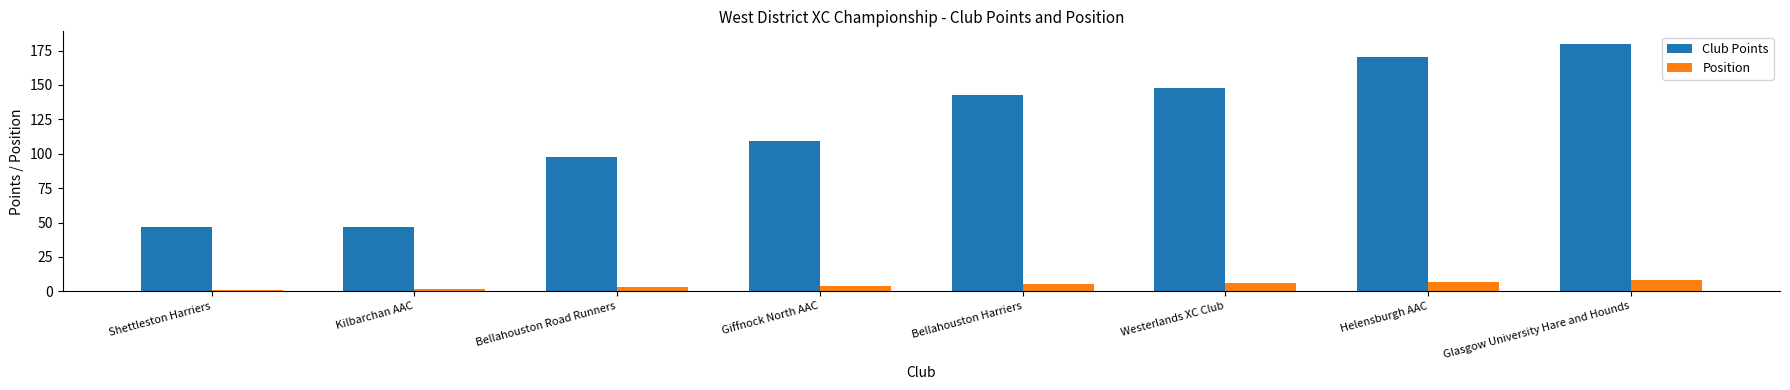

At Shettleston Harriers, list the series in order from smallest to largest.

Position, Club Points